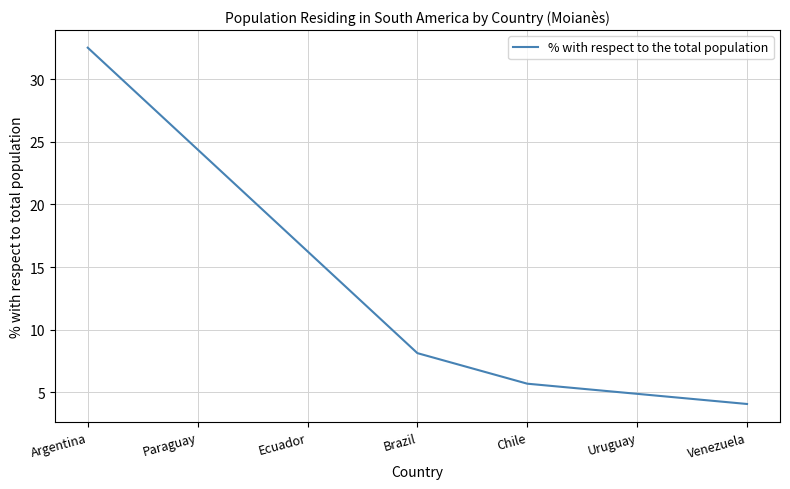

Reading left to right, transcribe all the data shown in this chart.

32.5	24.4	16.3	8.1	5.7	4.9	4.1